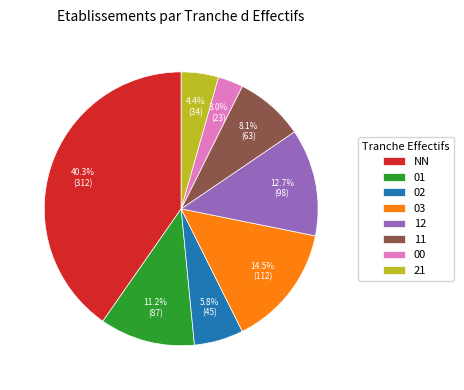

What is the largest slice in the pie chart?

NN